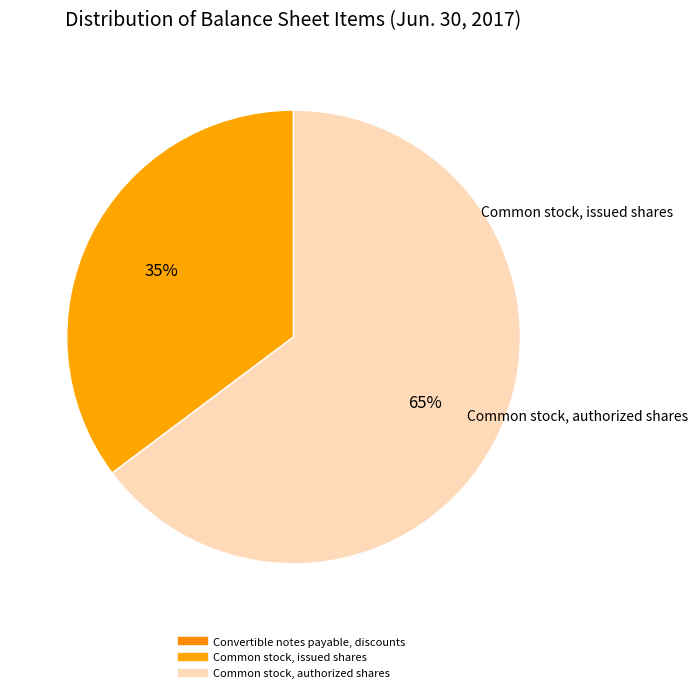

To the nearest percent, what is the difference between the largest and smallest slice percentages?

65%